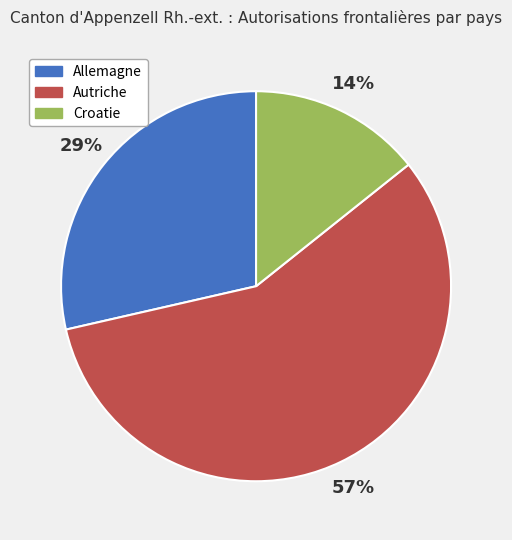

Which category has the smallest portion of the pie?

Croatie